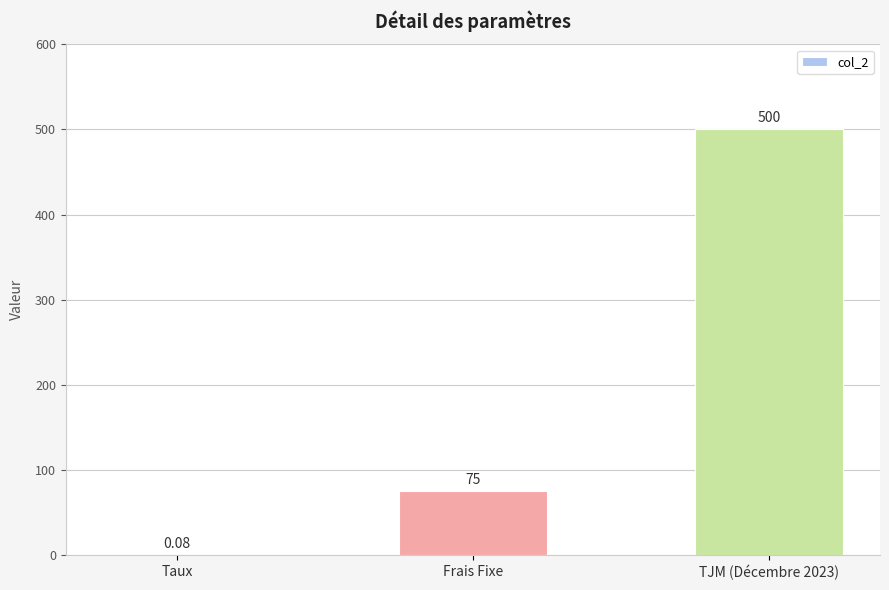

Is it true that the value at TJM (Décembre 2023) is 113.5?

False